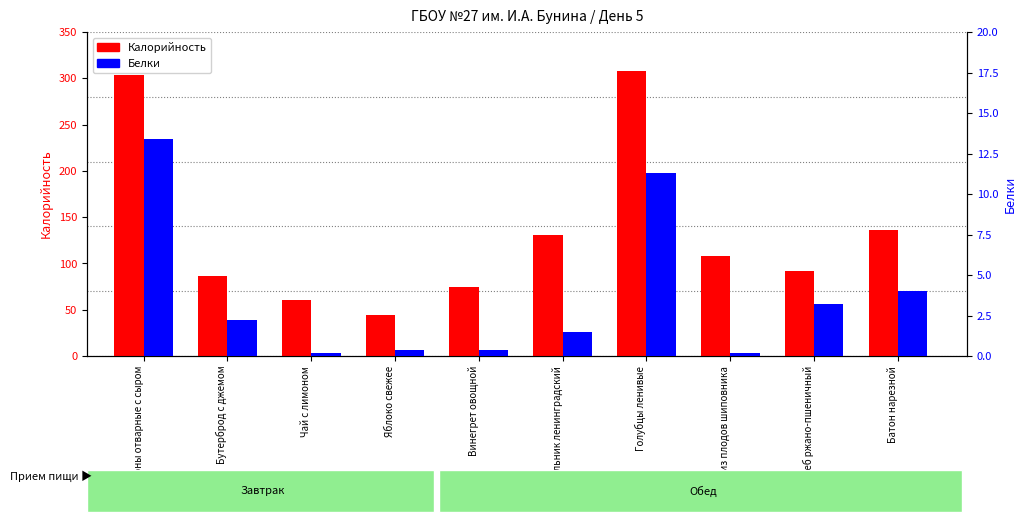

Is it true that Калорийность equals 307.5 at Голубцы ленивые?

True